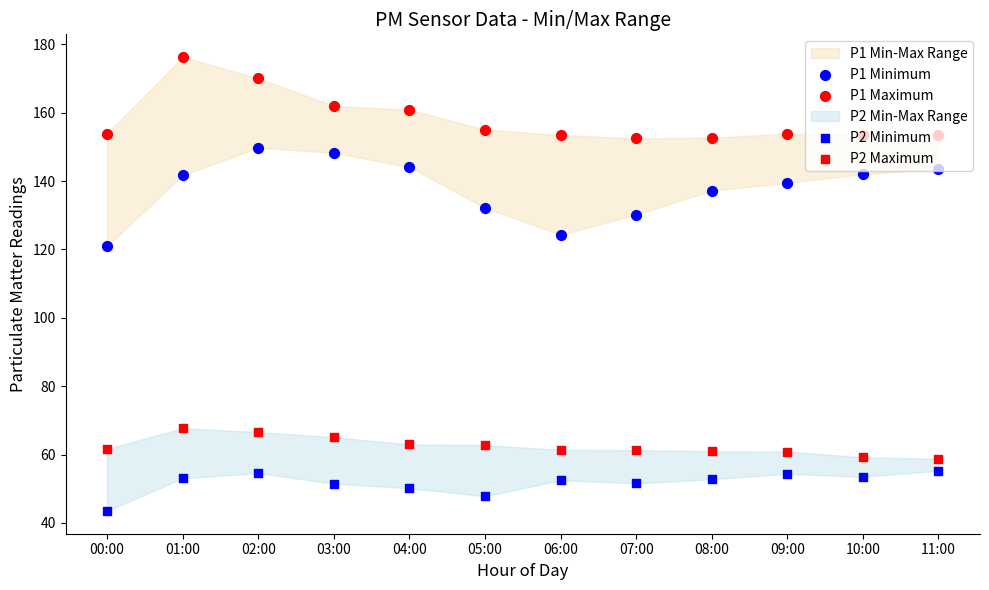

Which series reaches the minimum Y coordinate?

P2 Minimum